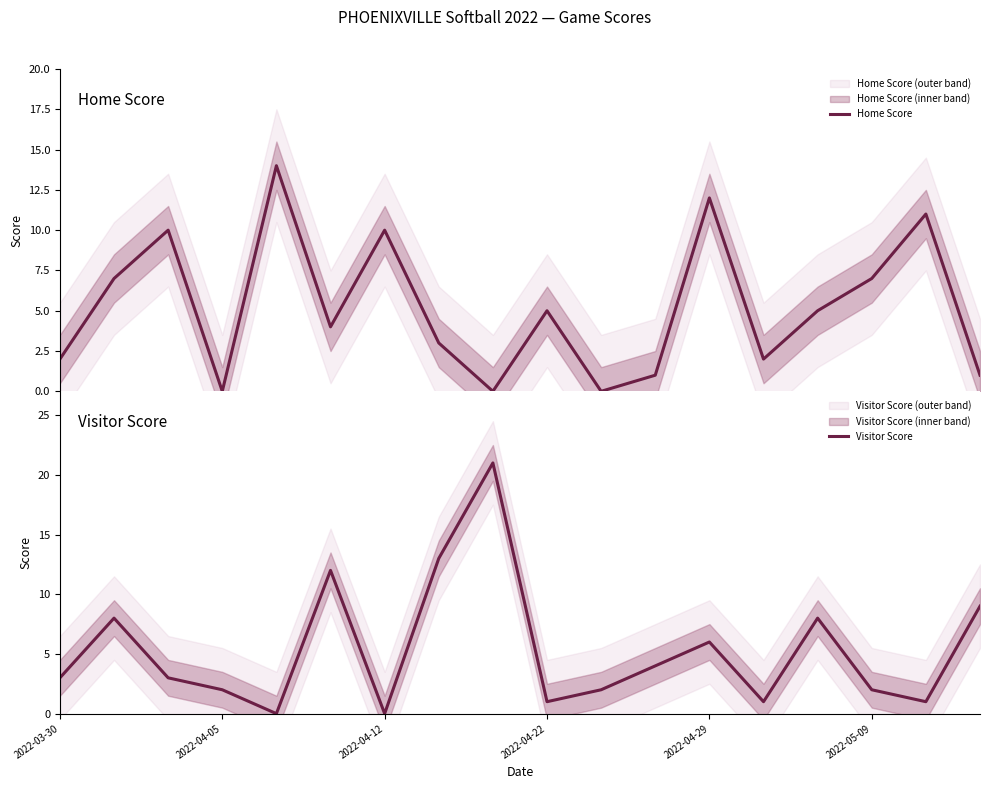

What is the difference between the maximum and minimum values in the Home Score series?

14